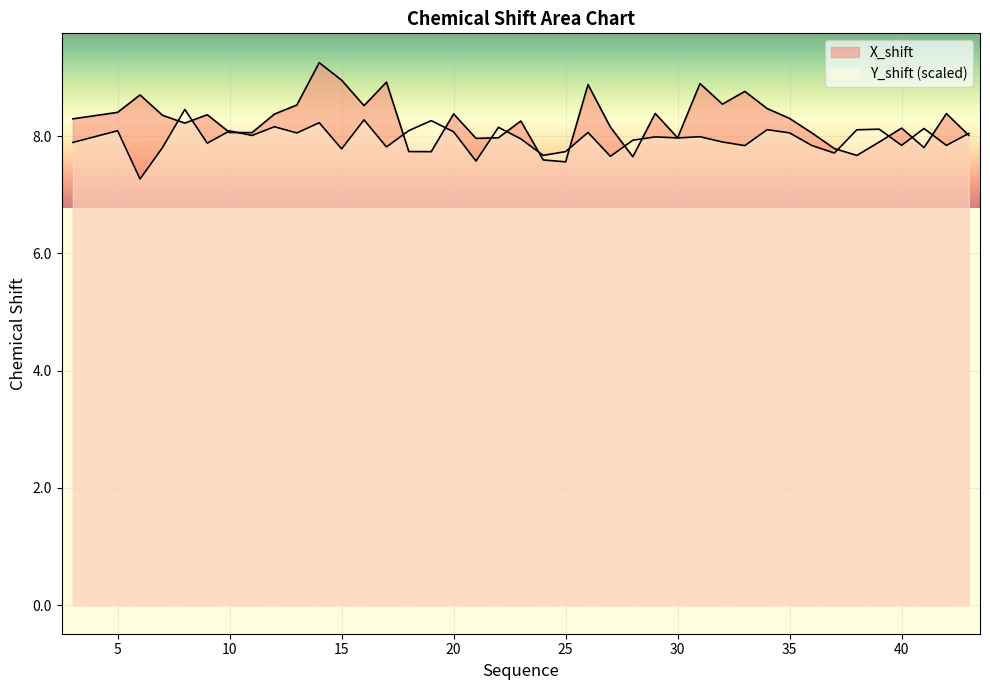

Rank the series by their average value, from lowest to highest.

Y_shift, X_shift